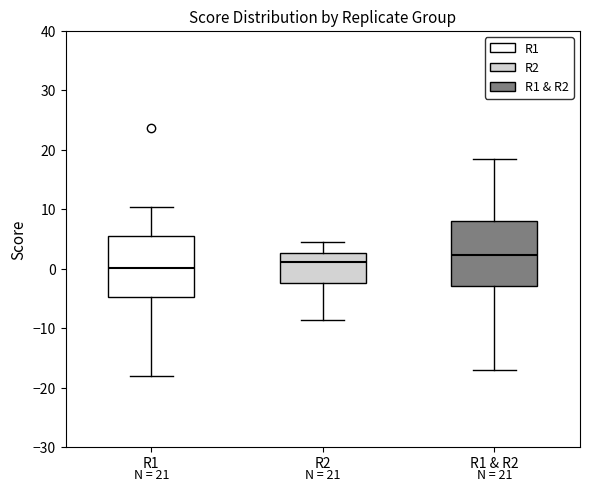

Reading left to right, transcribe this box plot: for each box, give where its median line is, the range the box spans, and where its two whiskers end, as read against the y-axis. The values are not printed on the chart, so give them approximately, as read against the axis.

R1: median 0, box -5 to 5, whiskers -18 to 10
R2: median 1, box -2 to 3, whiskers -9 to 5
R1 & R2: median 2, box -3 to 8, whiskers -17 to 18